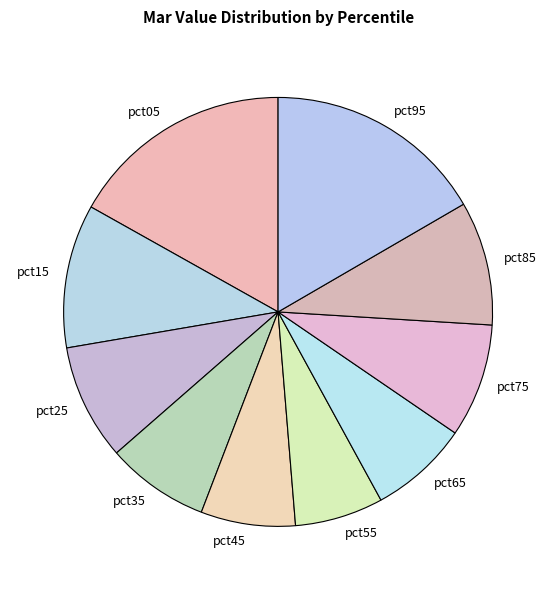

Combined, do pct75 and pct95 account for over 50%?

No